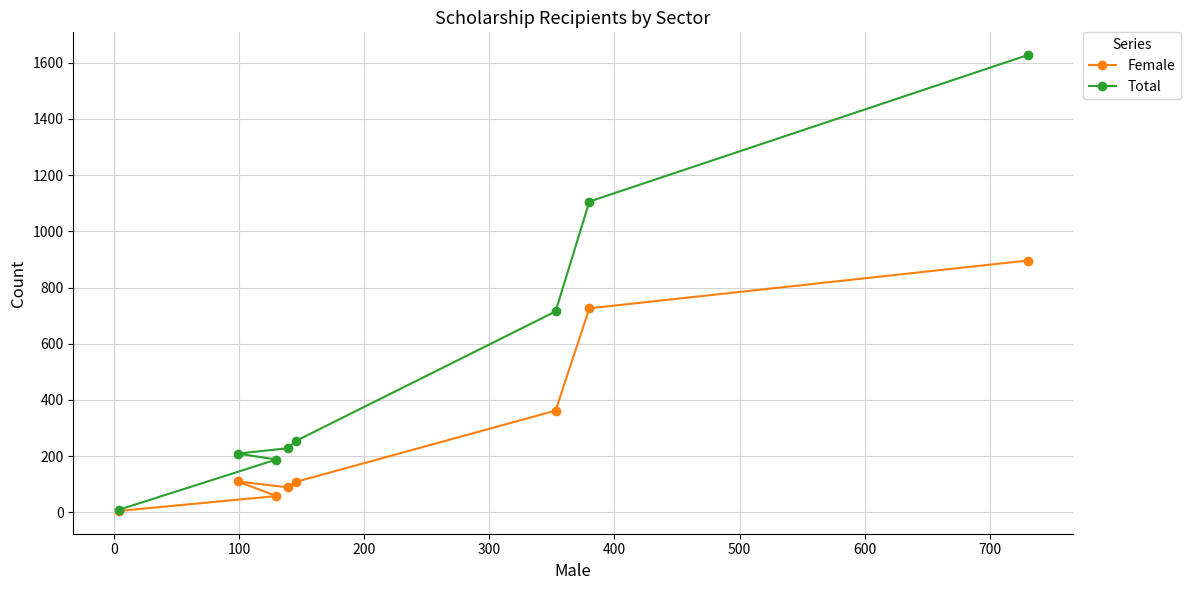

Which series has the largest total across all categories?

Total